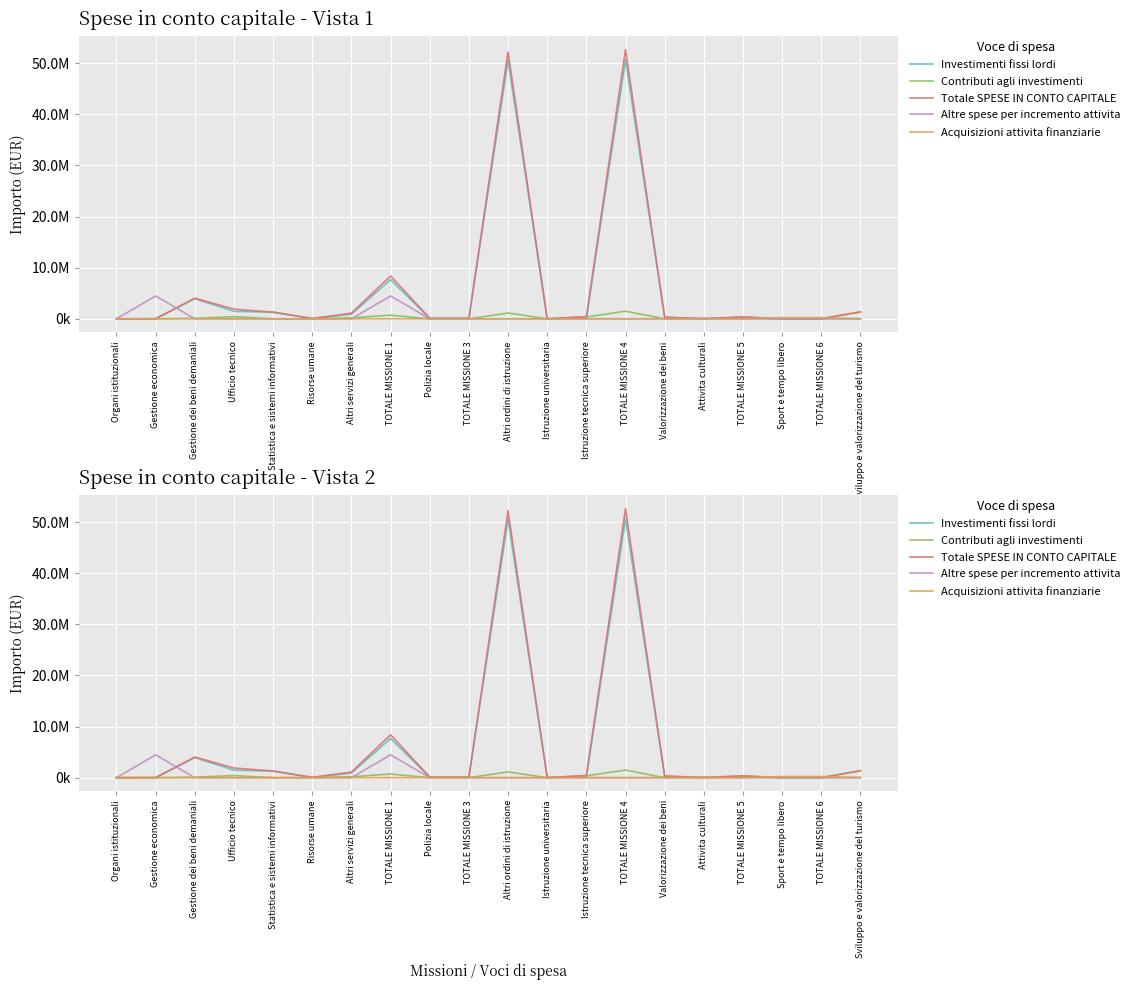

Where do Acquisizioni attivita finanziarie and Contributi agli investimenti first cross each other?

TOTALE MISSIONE 5 and Sport e tempo libero